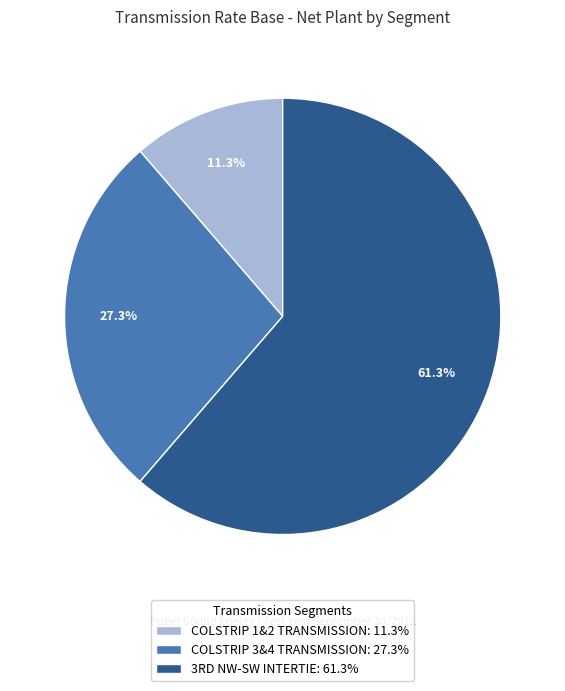

To the nearest percent, what is the average slice percentage?

33%